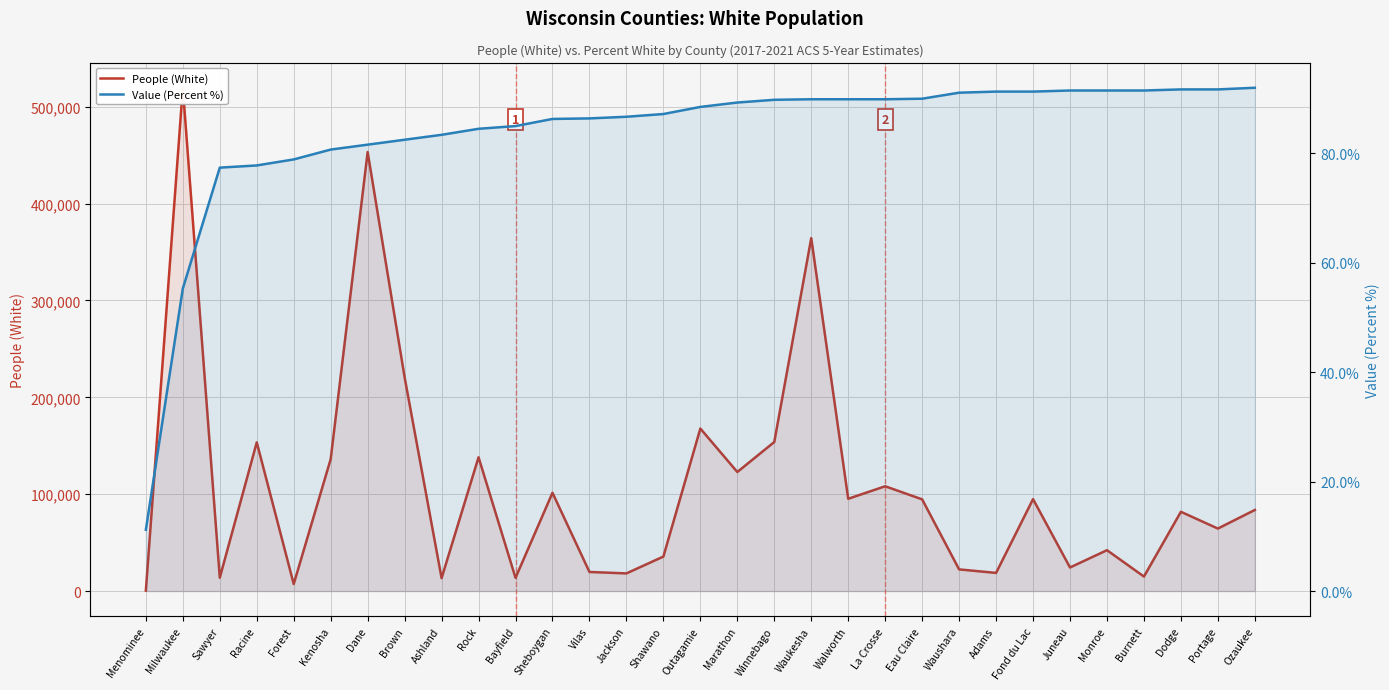

The value of People (White) at Shawano is 35614.0. True or false?

True